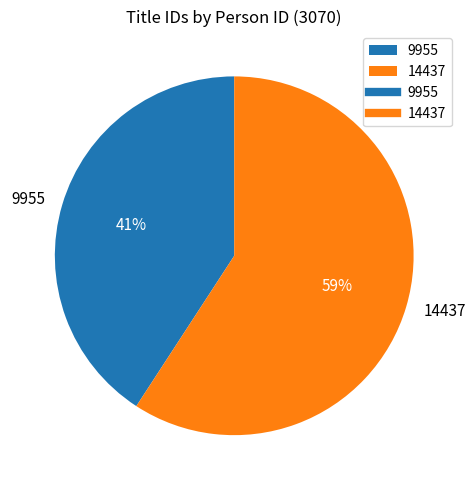

Which category has the biggest portion of the pie?

14437